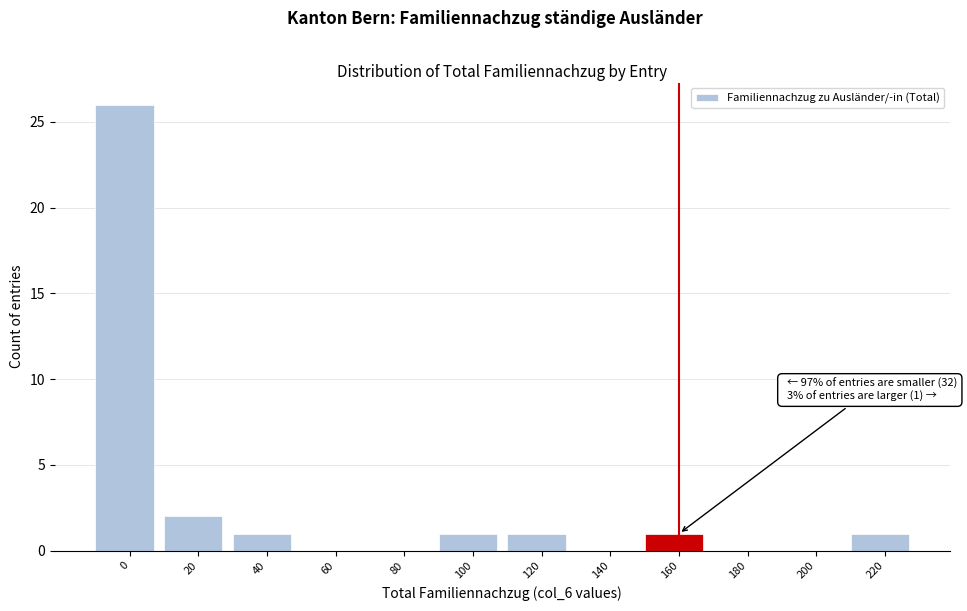

Reading right to left, extract all data points from this chart.

220=1	200=0	180=0	160=1	140=0	120=1	100=1	80=0	60=0	40=1	20=2	0=26